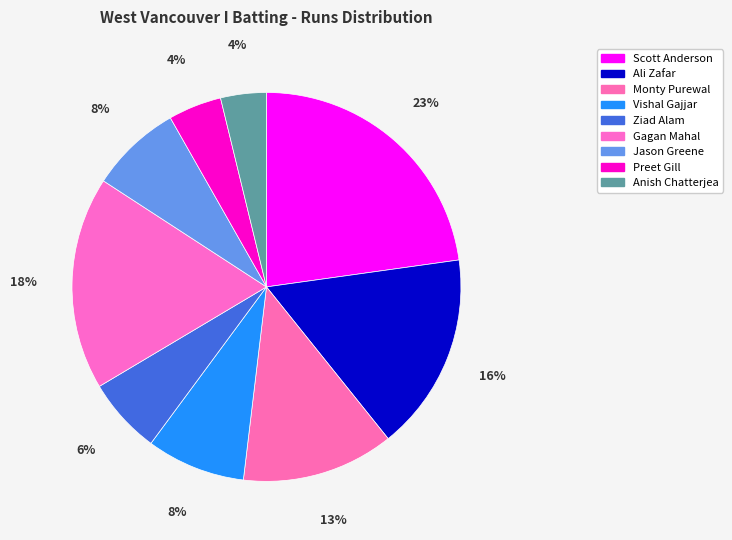

How many slices are in this pie chart?

9